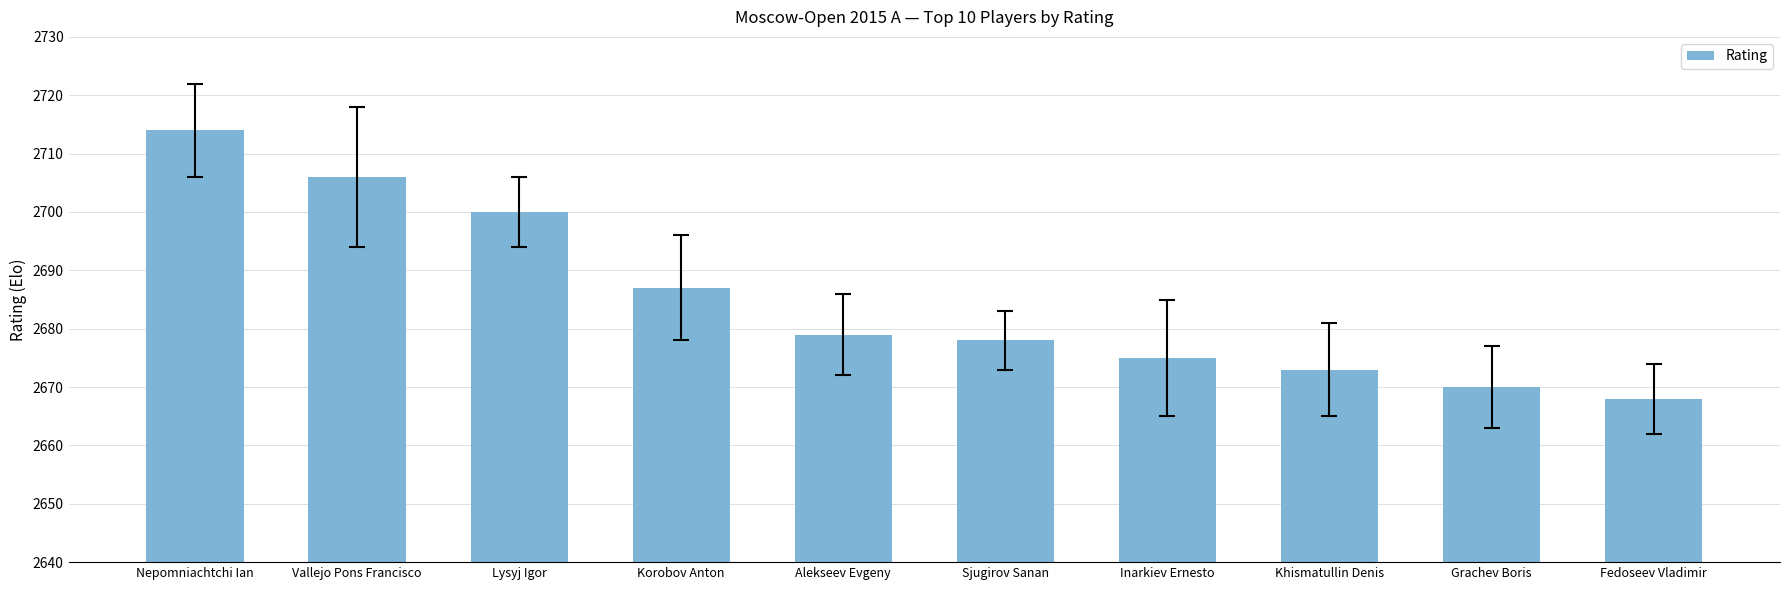

What is the label of the 5th bar from the left?

Alekseev Evgeny